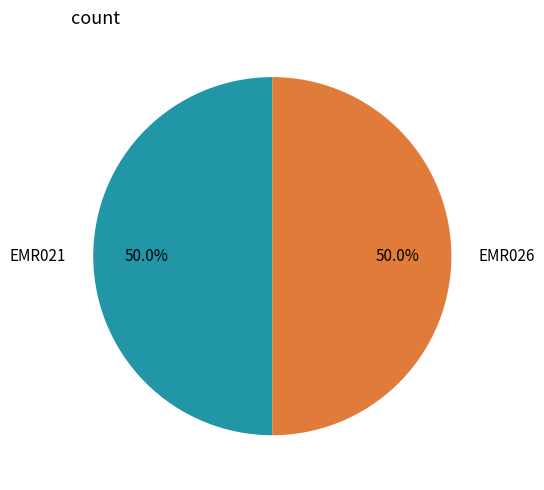

What is the ratio of the value at EMR026 to the value at EMR021?

1.0